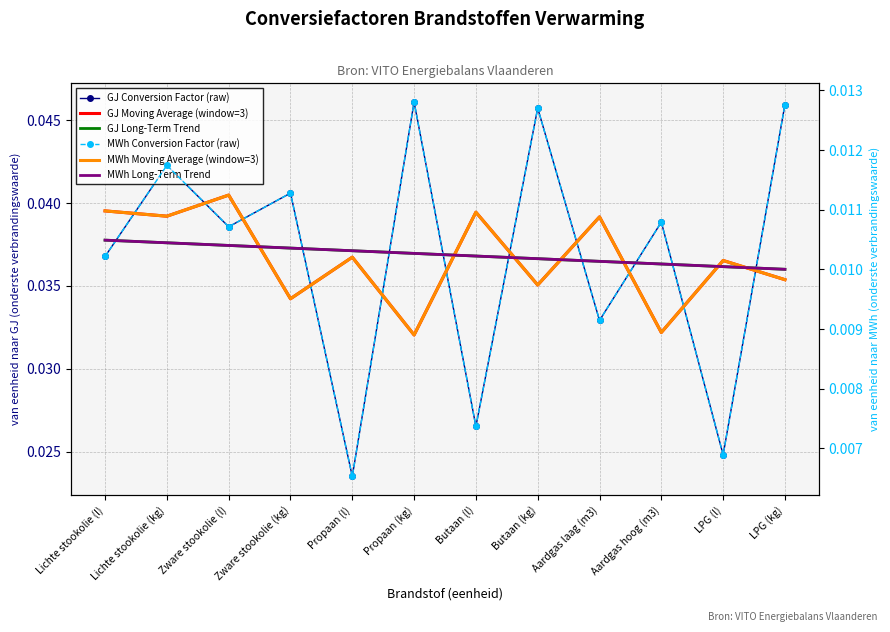

What is the label of the 11th point from the right?

Lichte stookolie (kg)